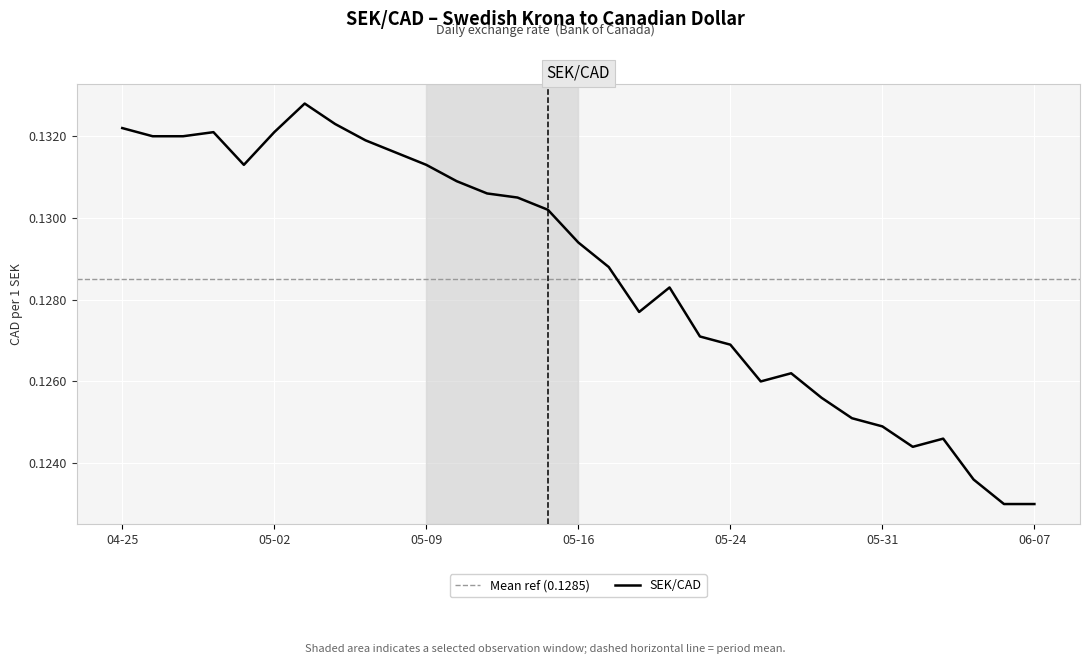

Read the value at 2023-05-19.

0.1